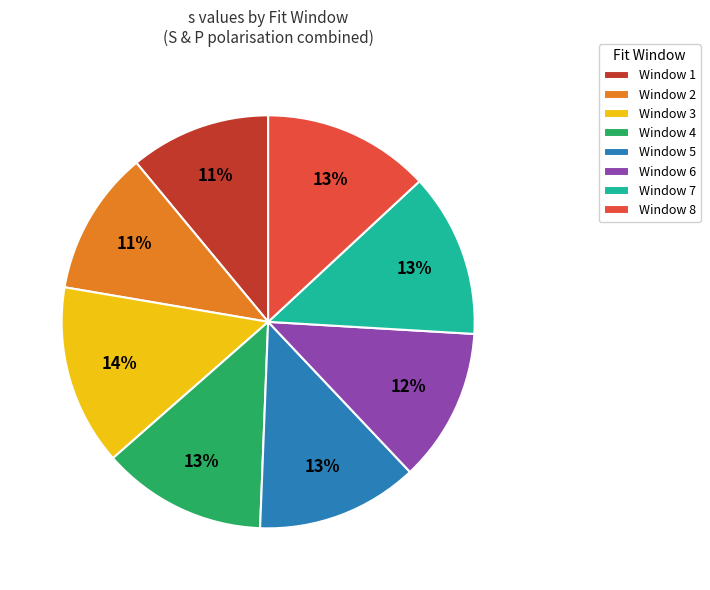

To the nearest percent, what portion does Window 8 represent?

13%